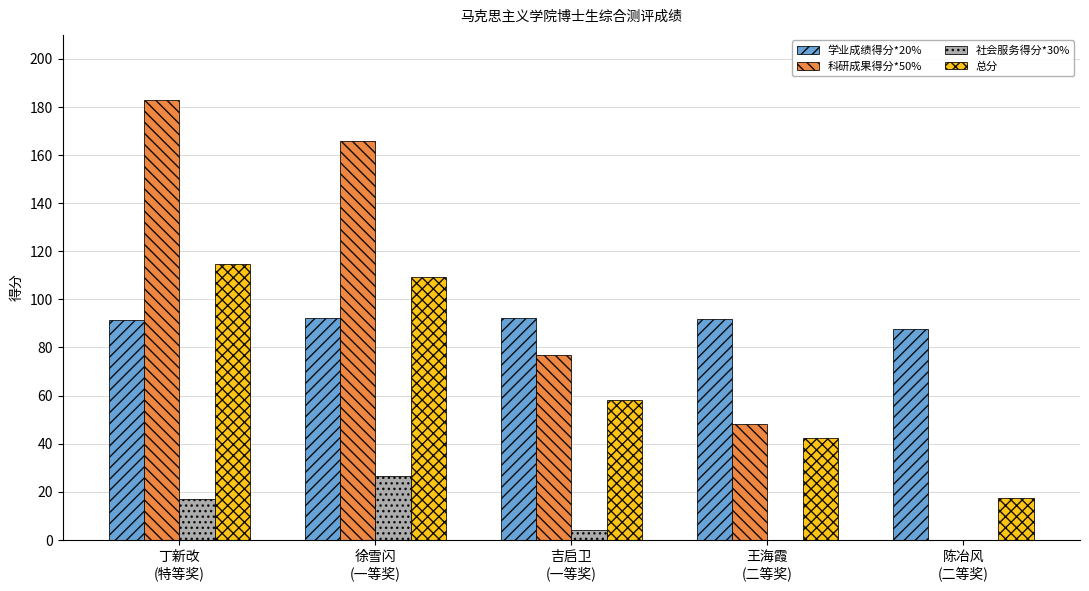

Which series has the widest spread of values?

科研成果得分*50%